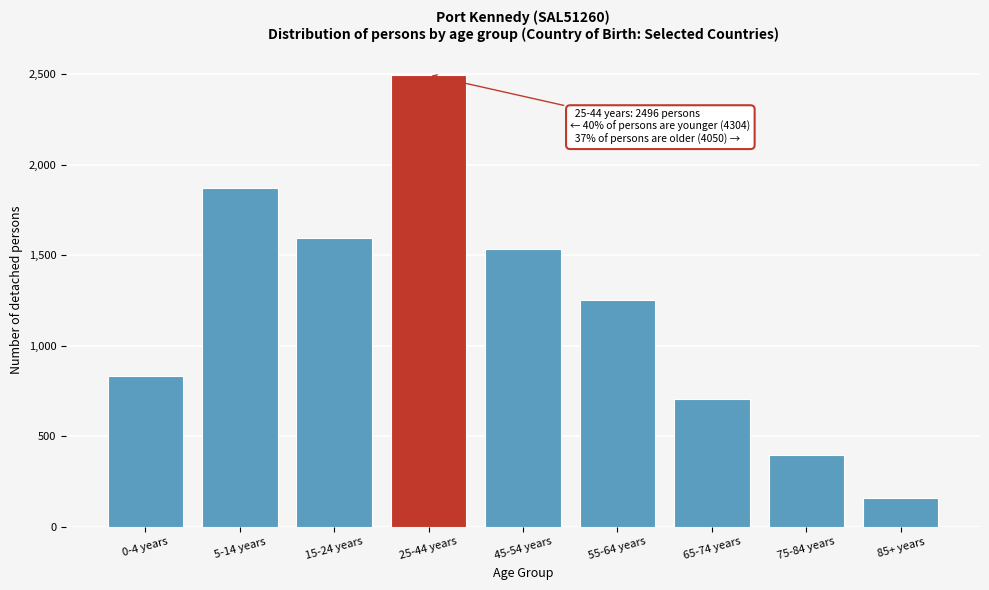

Reading right to left, what are all the values shown in this chart?

85+ years=157	75-84 years=397	65-74 years=707	55-64 years=1254	45-54 years=1535	25-44 years=2496	15-24 years=1598	5-14 years=1871	0-4 years=835